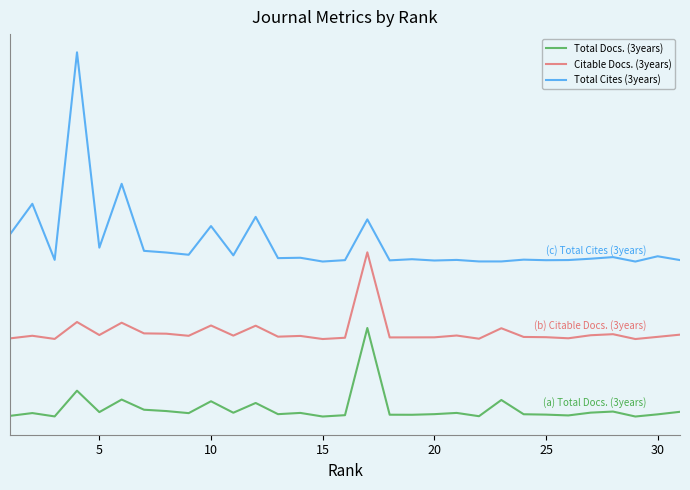

Is this an area chart (filled region under the line)?

No